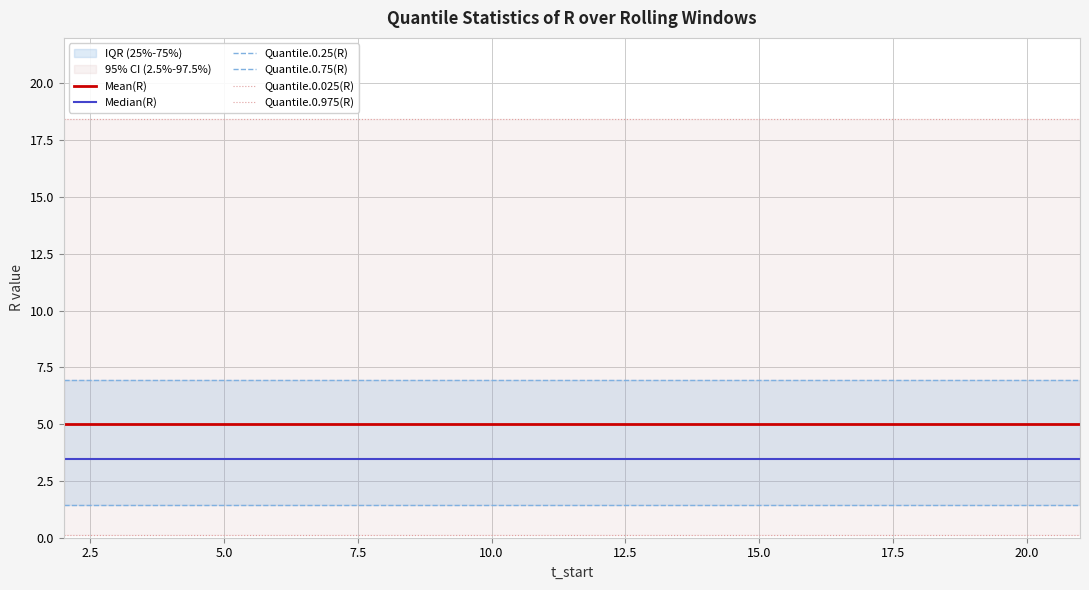

True or false: Quantile.0.975(R) and Quantile.0.025(R) cross at least once.

False